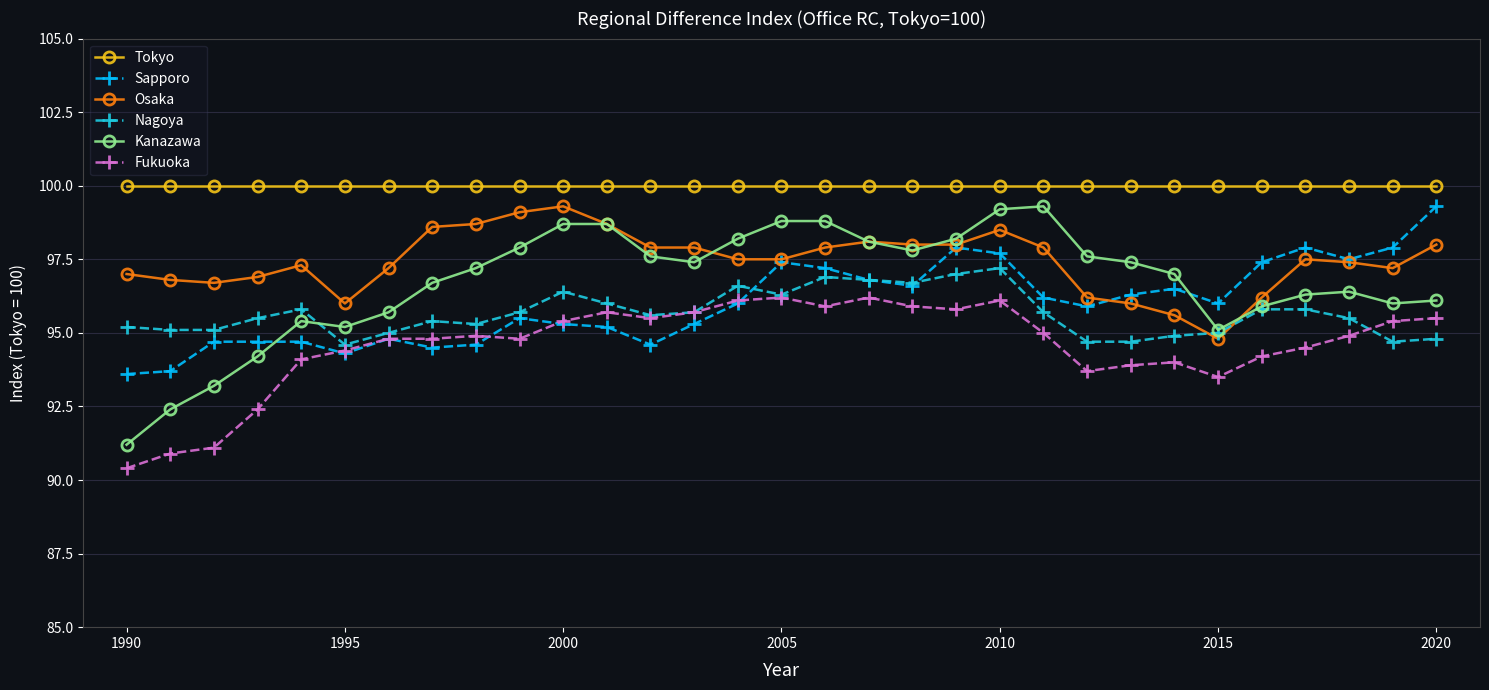

True or false: Nagoya has more than 1 points higher than both neighbors.

True